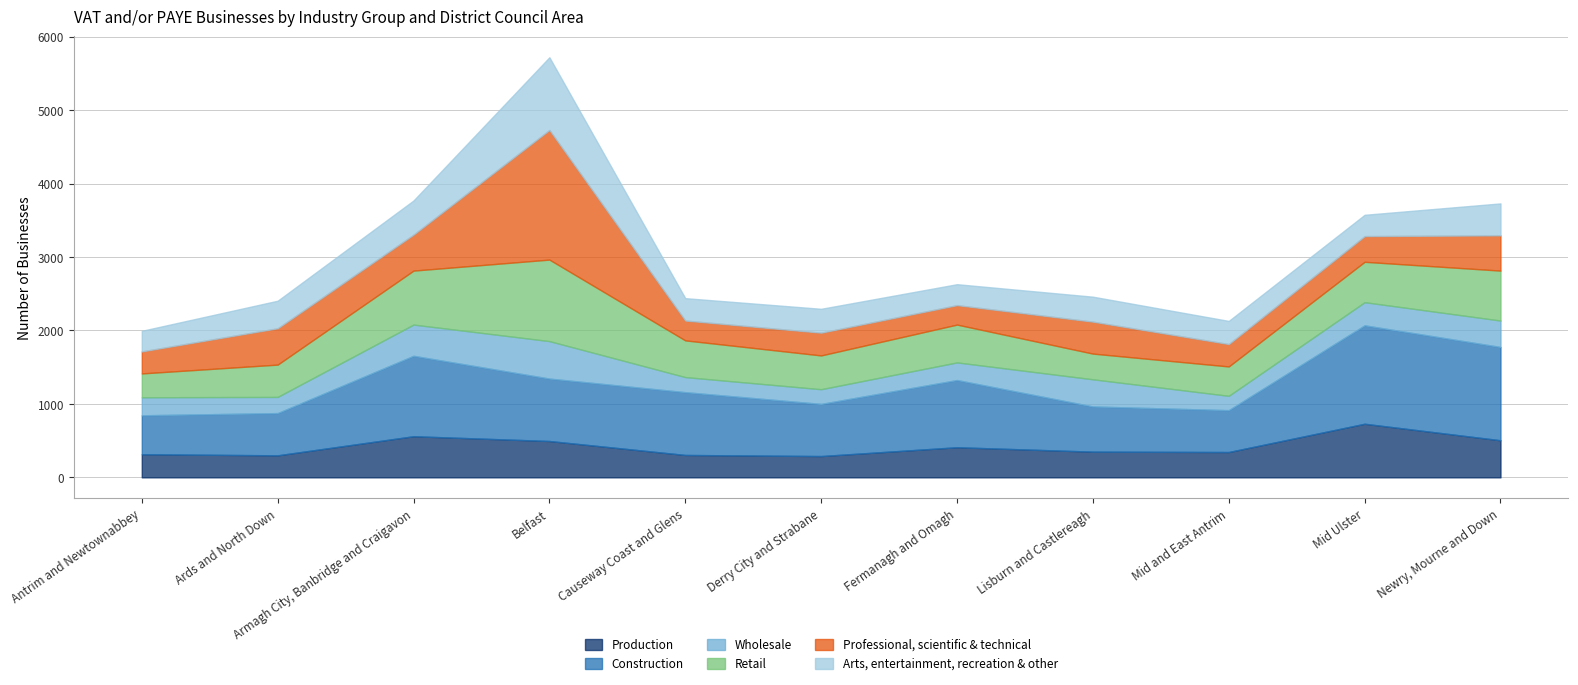

At which category is the sum across all series the highest?

Belfast